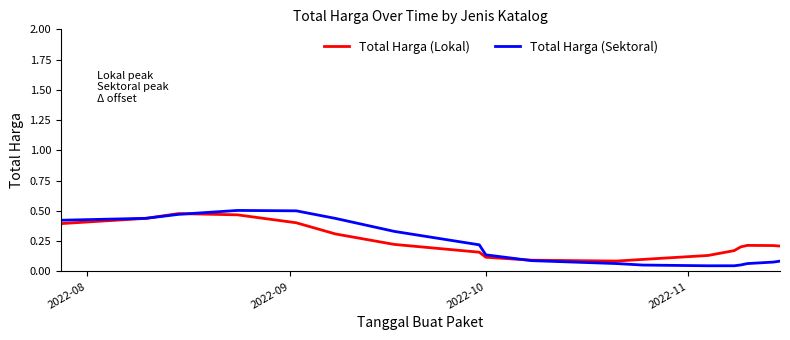

Reading left to right, list all the values displayed in this chart.

Total Harga (Lokal): 0.4	0.4	0.5	0.5	0.4	0.3	0.2	0.2	0.1	0.1	0.1	0.1	0.1	0.2	0.2	0.2	0.2	0.2
Total Harga (Sektoral): 0.4	0.4	0.5	0.5	0.5	0.4	0.3	0.2	0.1	0.1	0.1	0.1	0.0	0.0	0.1	0.1	0.1	0.1